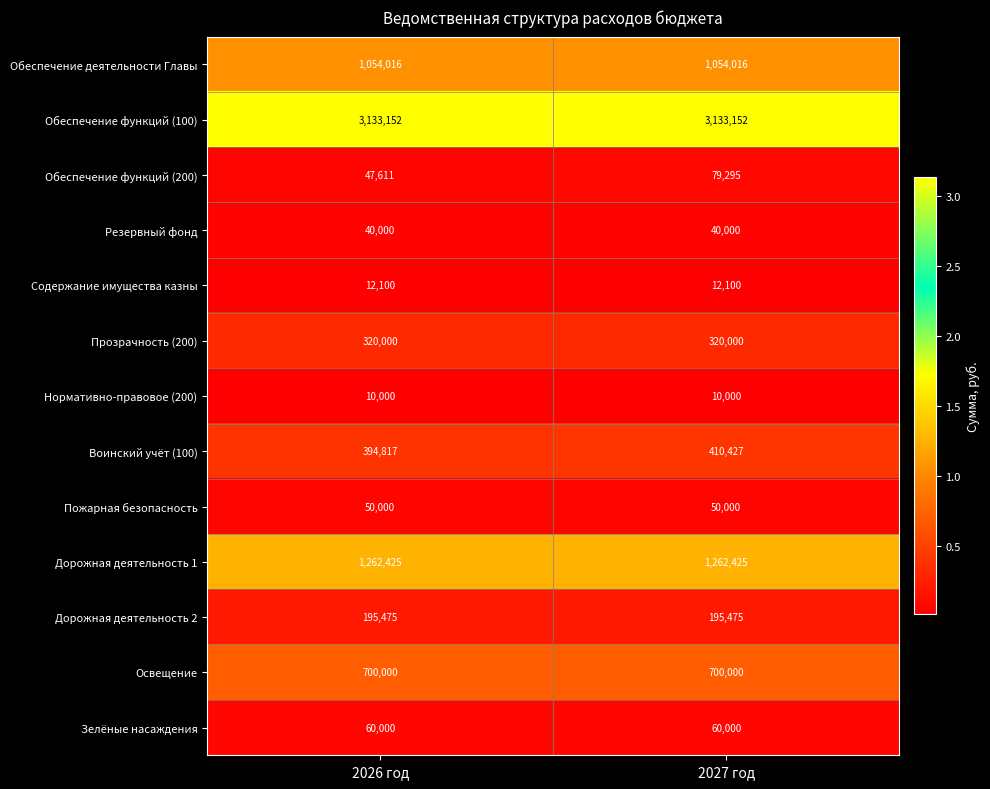

What is the spread (max minus min) of values at 2027 год?

3123152